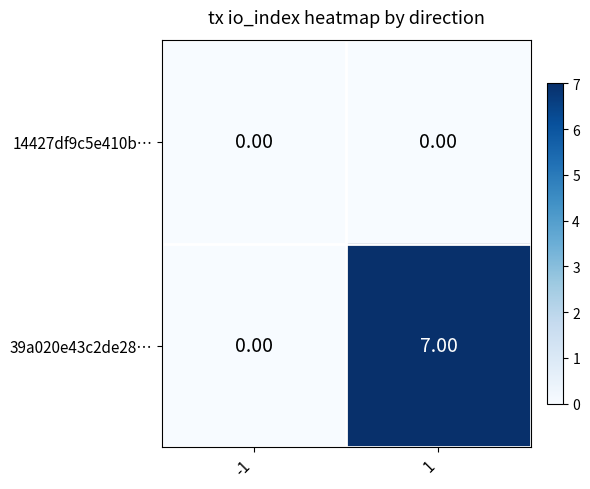

How many data points does each series have?

2